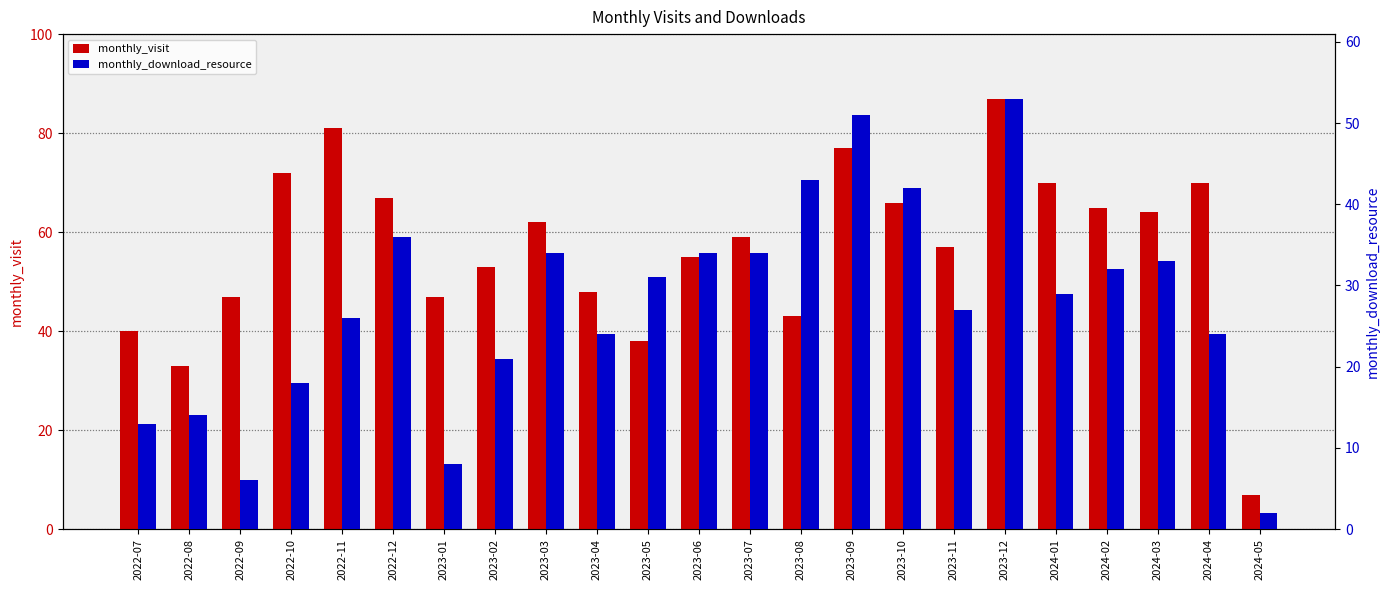

At which label does monthly_visit reach its peak?

2023-12